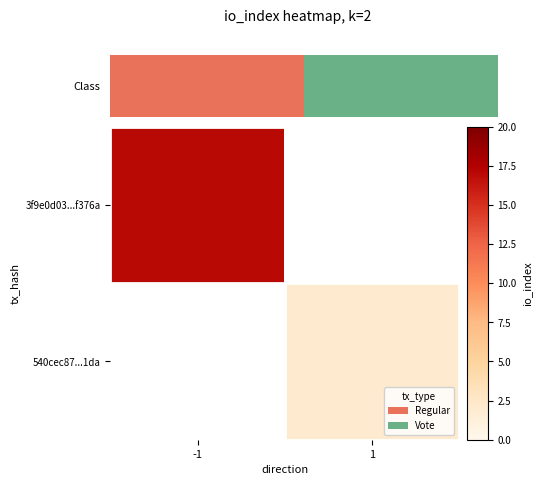

Which has a higher value, 1 or -1?

-1